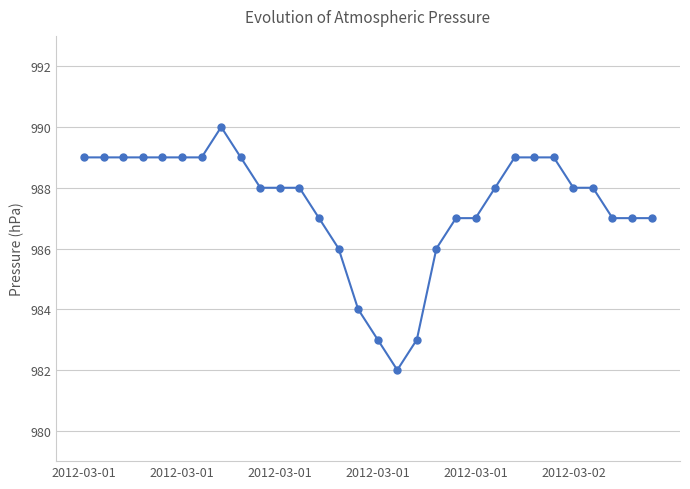

Is this an area chart (filled region under the line)?

No